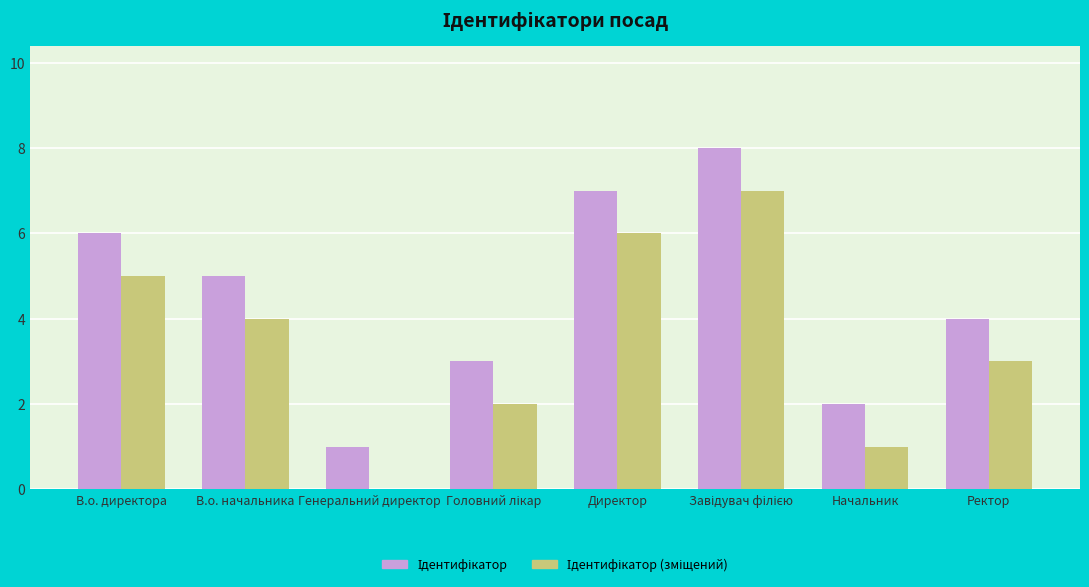

What is the maximum value shown in the chart?

8